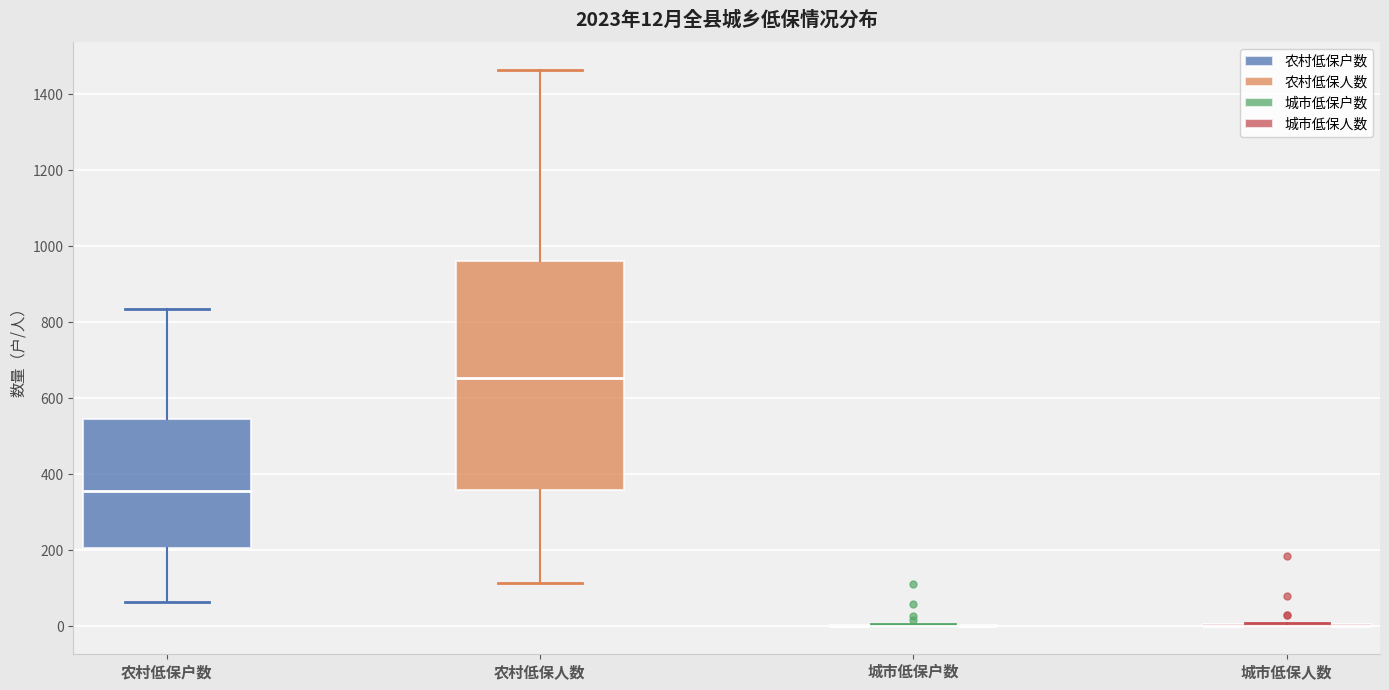

Which box is the tallest, from its lower edge to its upper edge?

农村低保人数